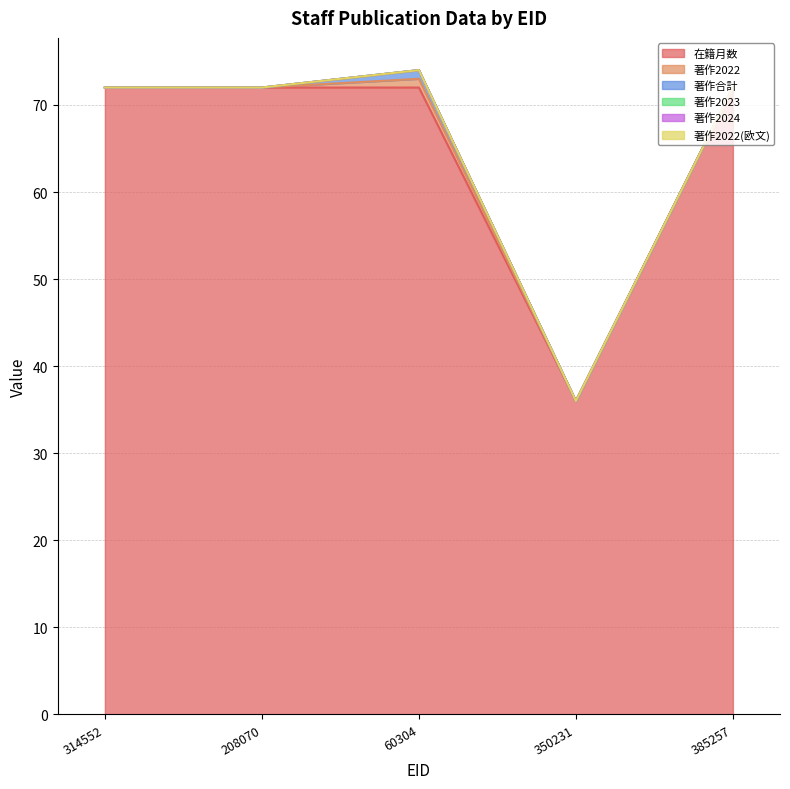

What is the label of the 3rd point from the right?

60304